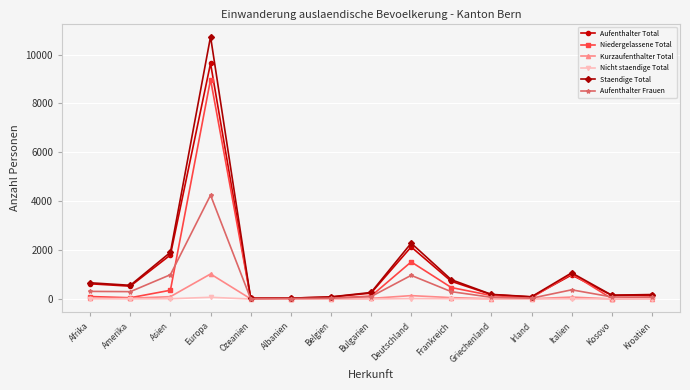

How many lines are shown in the chart?

6